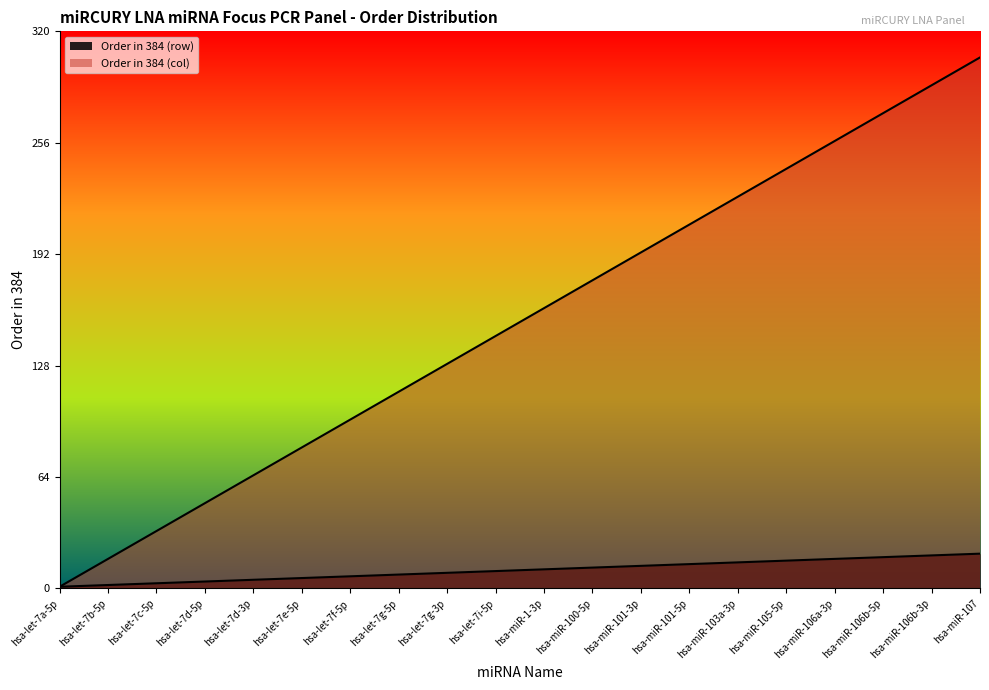

What is the sum of the Order in 384 (col) values at hsa-let-7a-5p and hsa-let-7g-5p?

114